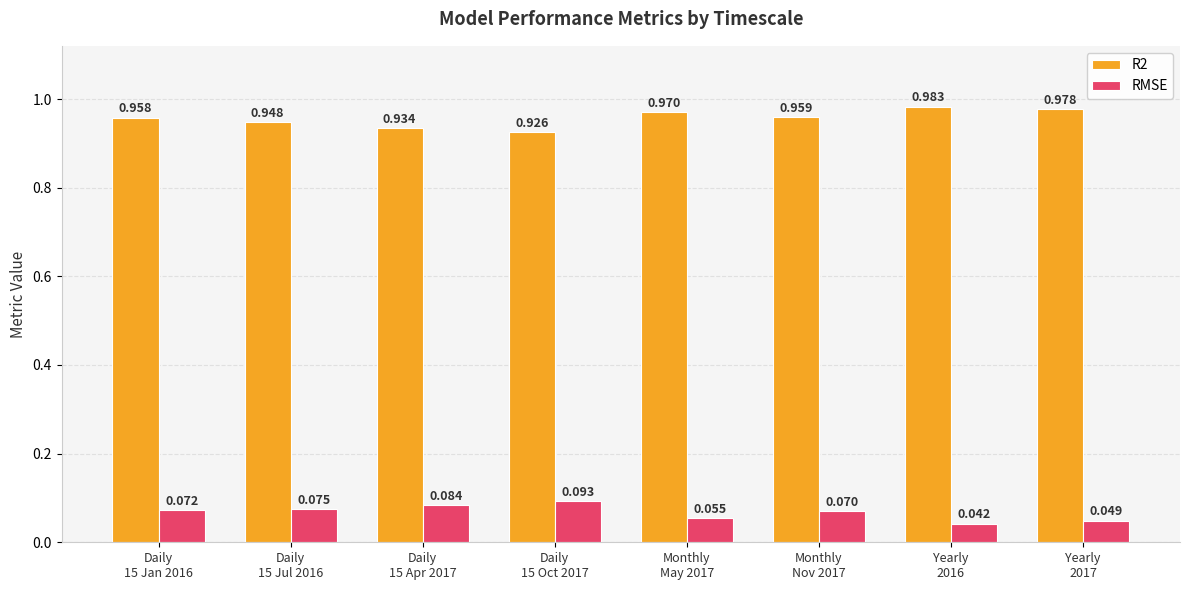

Rank the categories by RMSE value from highest to lowest.

Daily
15 Oct 2017, Daily
15 Apr 2017, Daily
15 Jul 2016, Daily
15 Jan 2016, Monthly
Nov 2017, Monthly
May 2017, Yearly
2017, Yearly
2016